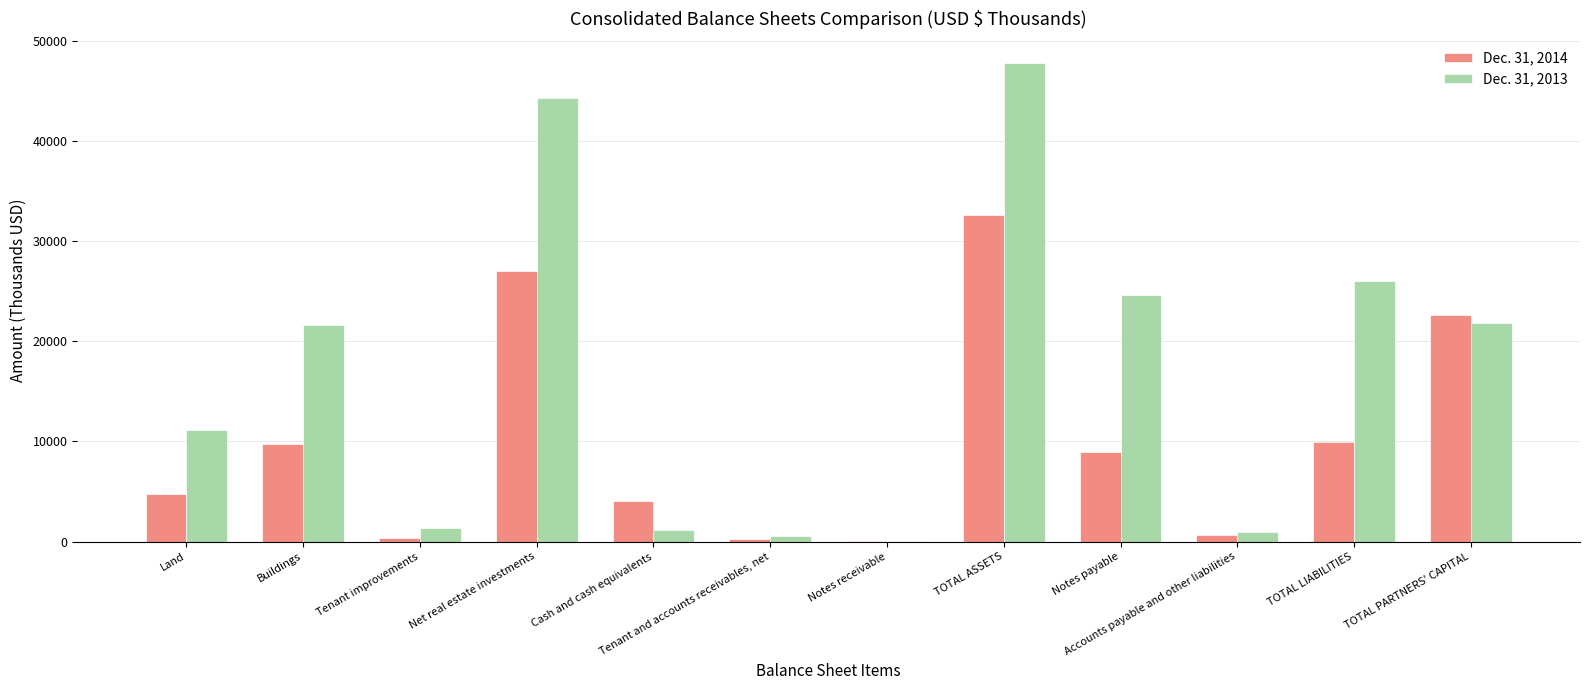

At which category is the sum across all series the highest?

TOTAL ASSETS